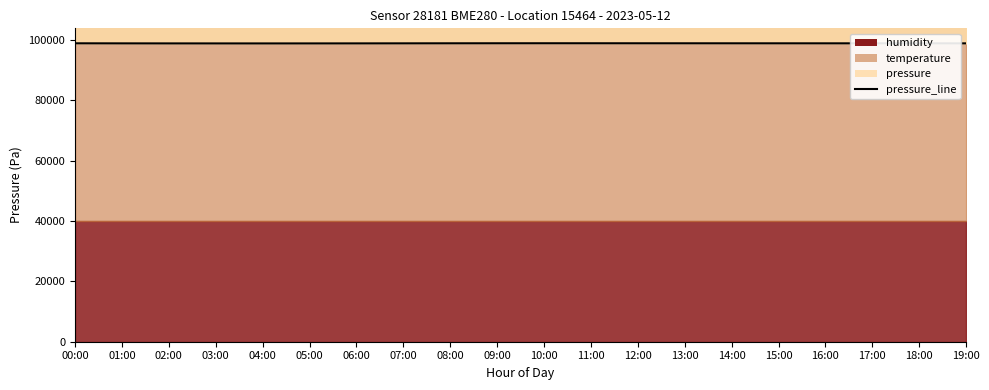

Reading left to right, transcribe all the data shown in this chart.

00:00=98912.9	01:00=98892.9	02:00=98880.5	03:00=98875.2	04:00=98872.0	05:00=98876.5	06:00=98885.8	07:00=98900.2	08:00=98915.5	09:00=98925.0	10:00=98930.8	11:00=98928.5	12:00=98922.2	13:00=98918.0	14:00=98912.5	15:00=98908.8	16:00=98905.2	17:00=98902.0	18:00=98898.5	19:00=98895.0